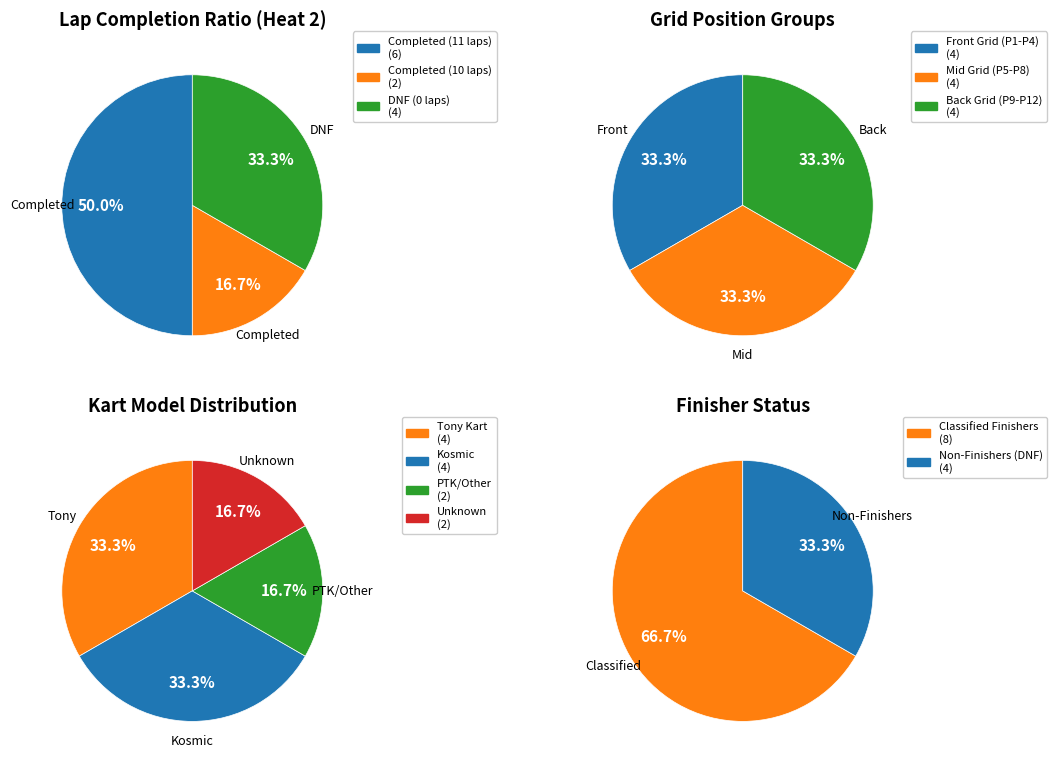

True or false: SHIFTER accounts for 1% of the total.

False